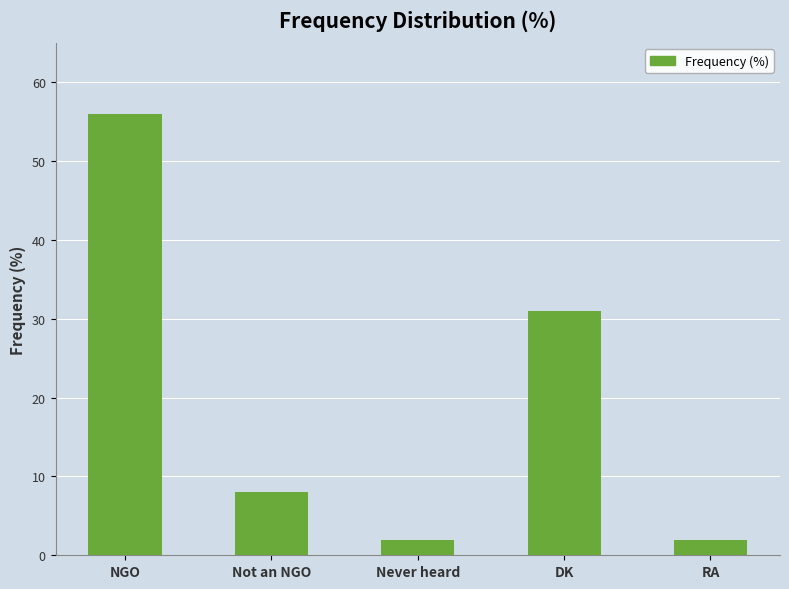

What is the sum of the values at Never heard and NGO?

58